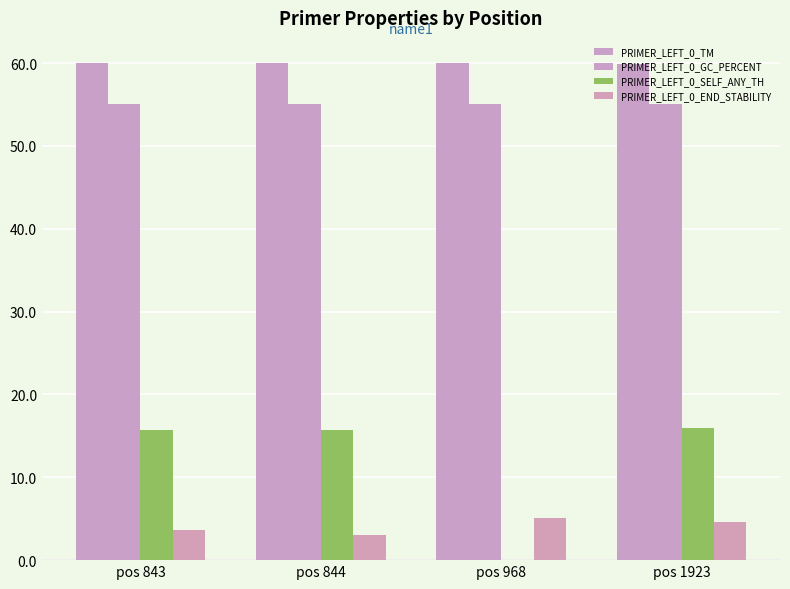

Reading left to right, extract all data points from this chart.

PRIMER_LEFT_0_TM: pos 843=60.0	pos 844=60.0	pos 968=60.0	pos 1923=59.9
PRIMER_LEFT_0_GC_PERCENT: pos 843=55.0	pos 844=55.0	pos 968=55.0	pos 1923=55.0
PRIMER_LEFT_0_SELF_ANY_TH: pos 843=15.8	pos 844=15.8	pos 968=0.0	pos 1923=15.9
PRIMER_LEFT_0_END_STABILITY: pos 843=3.6	pos 844=3.0	pos 968=5.0	pos 1923=4.6